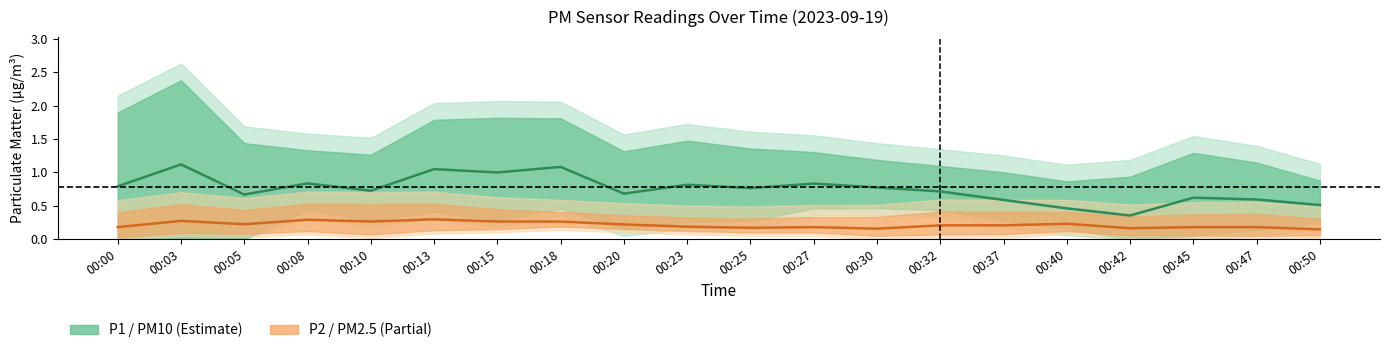

What are all the series names shown in the legend?

P1 (PM10), P2 (PM2.5)